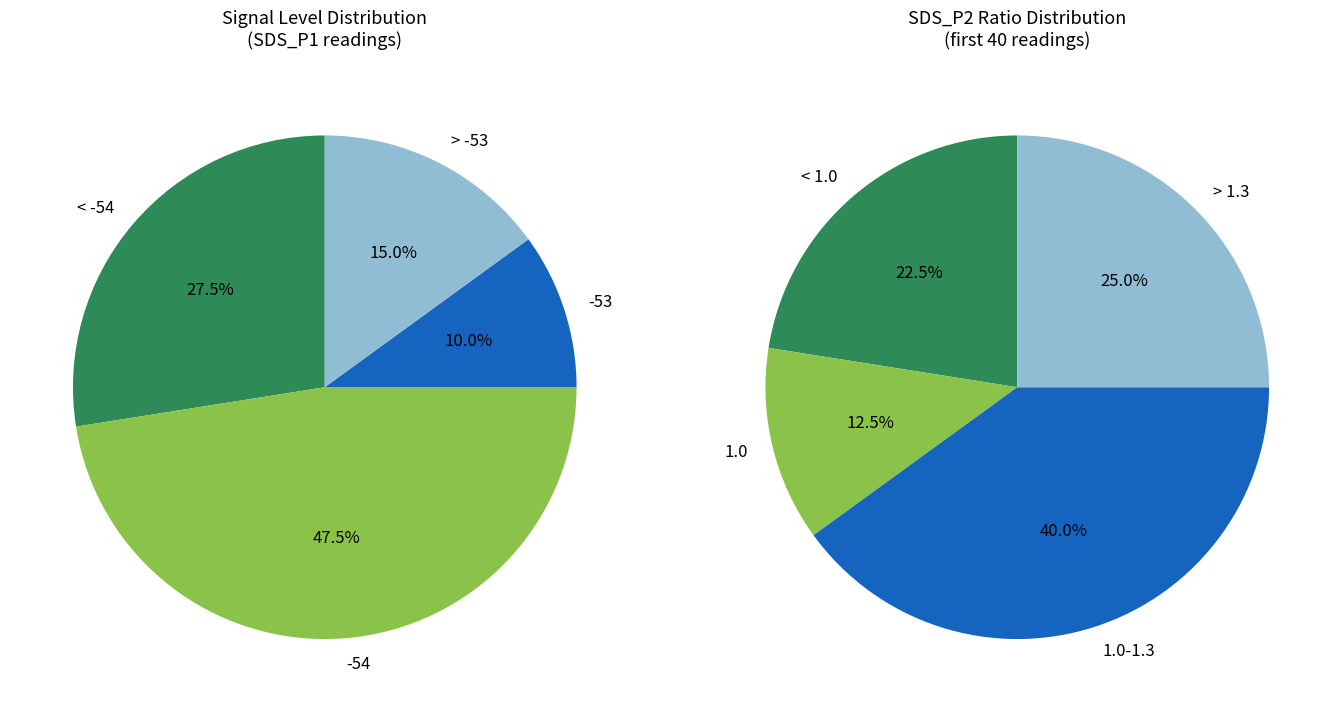

The -54 slice represents 17% of the pie. True or false?

False